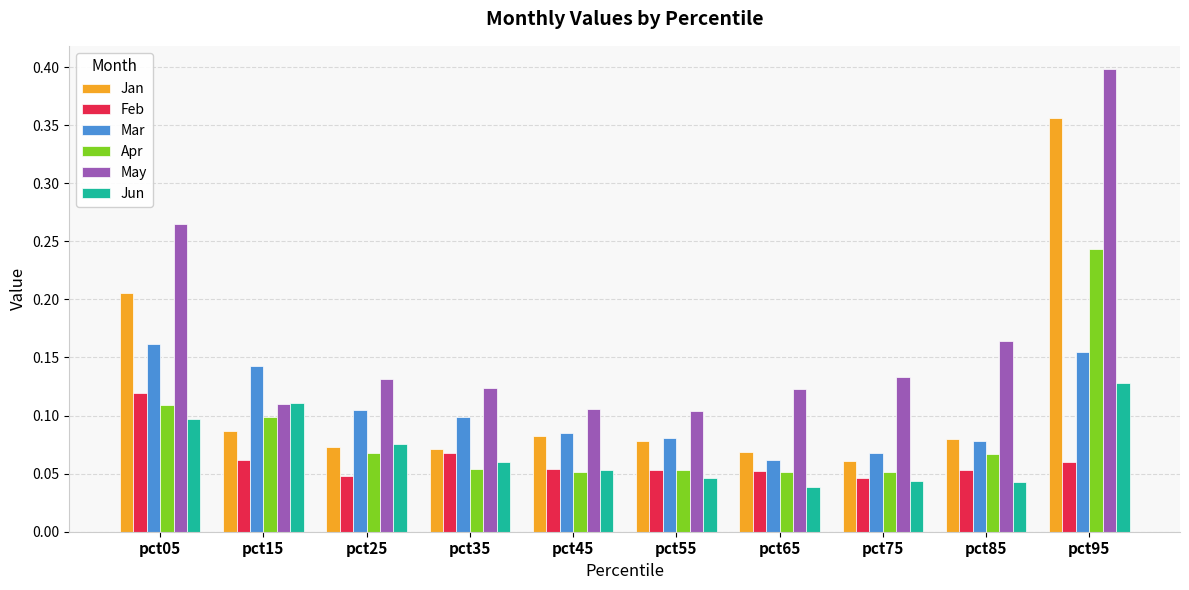

At which label does Jan reach its peak?

pct95